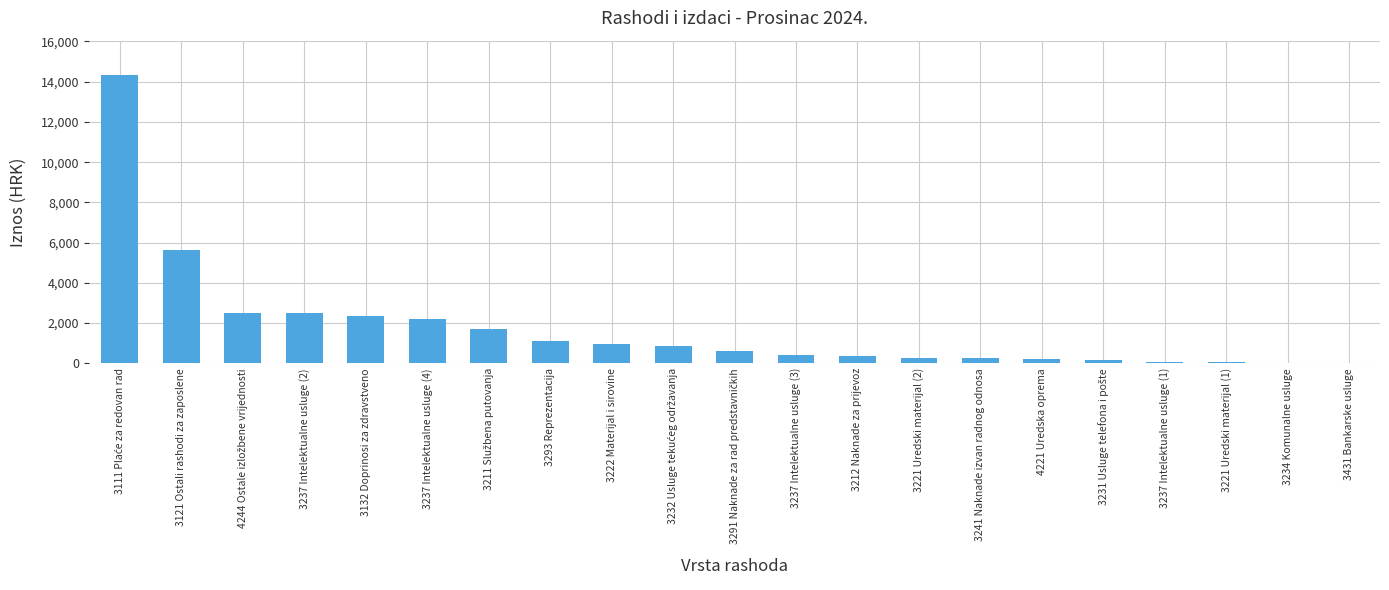

What is the maximum value shown in the chart?

14322.3